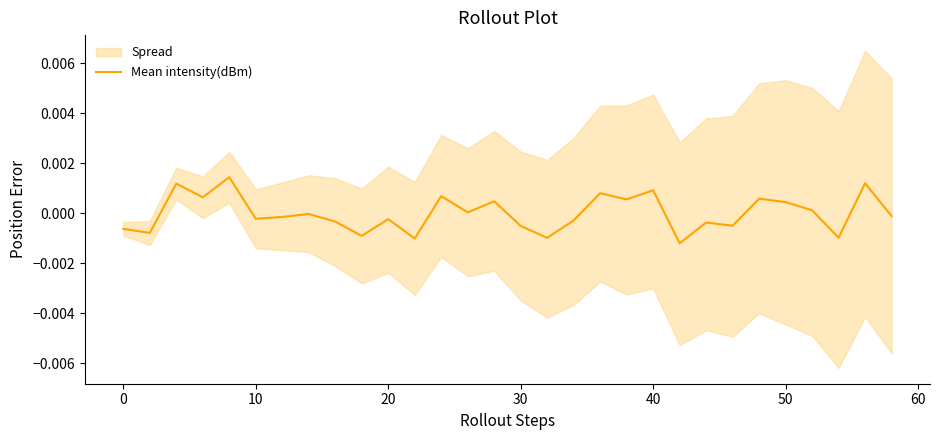

How many categories are shown in the chart?

30